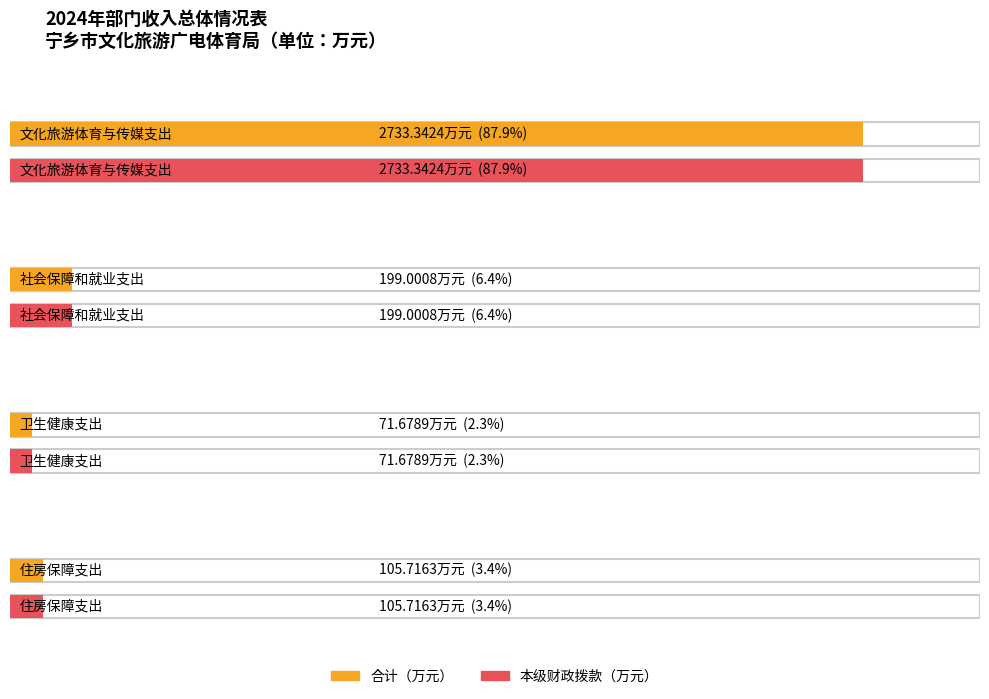

Which series has the largest total across all categories?

合计